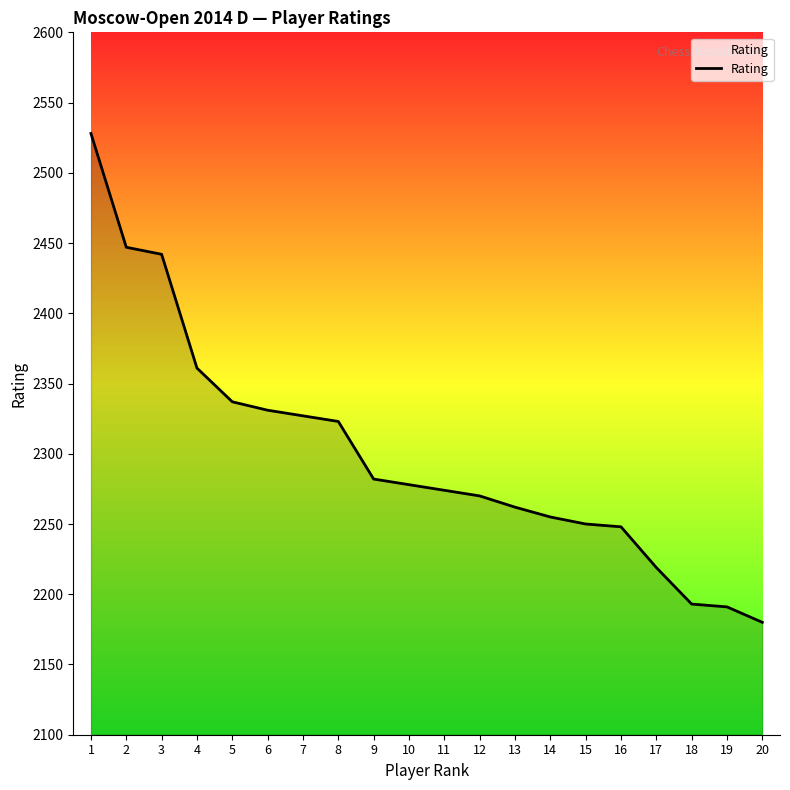

Does the chart display data point markers on the line(s)?

No